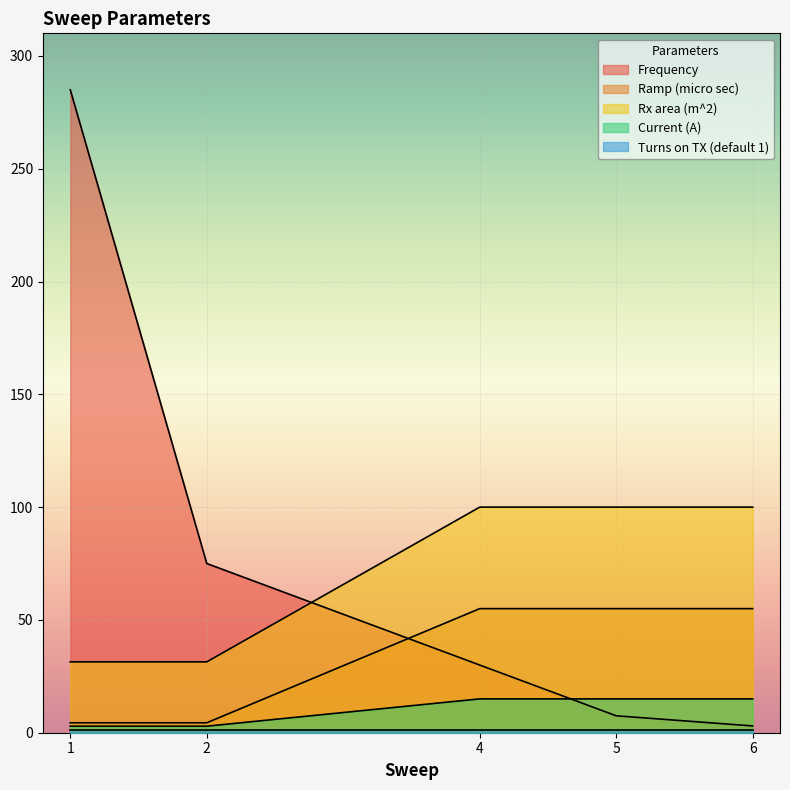

At which category is the sum across all series the highest?

1